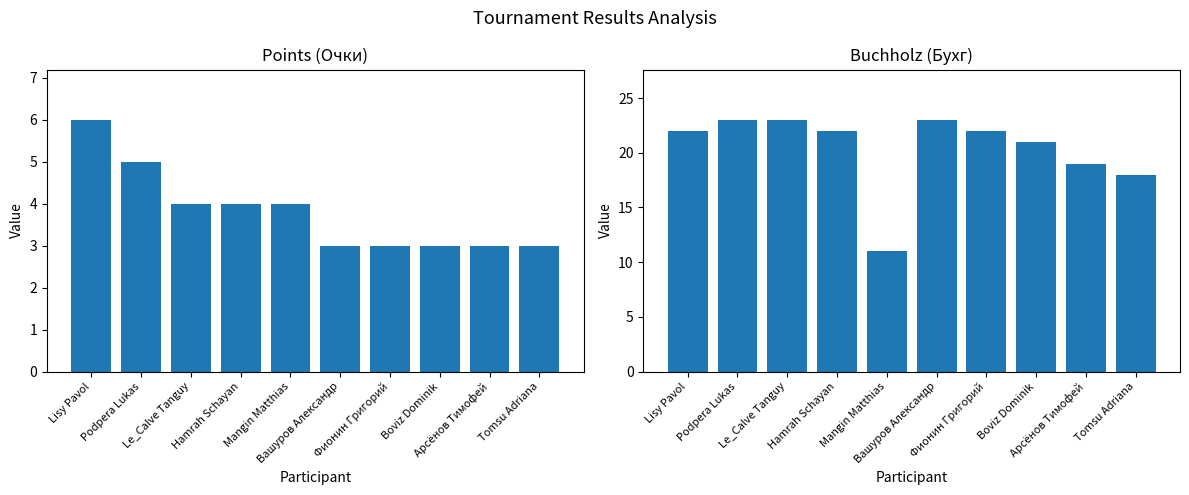

What is the spread (max minus min) of values at Boviz Dominik?

18